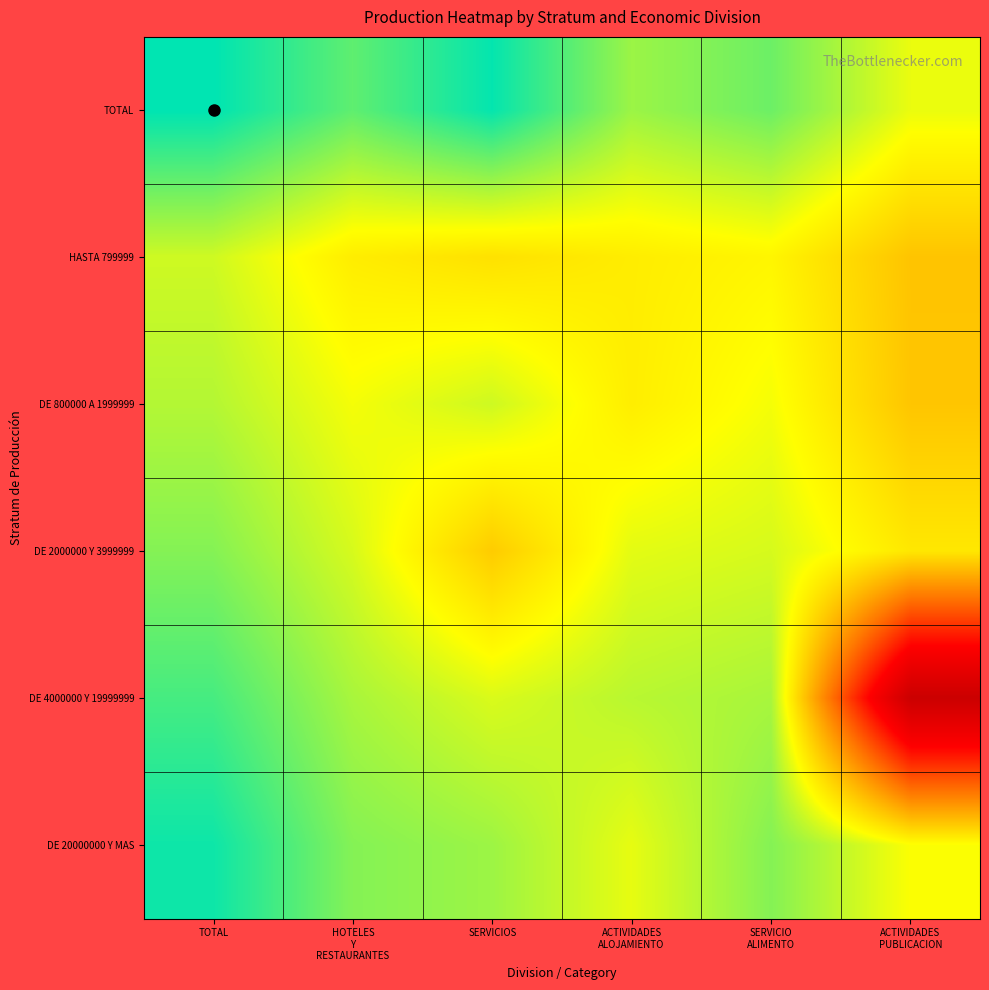

What is the difference between the highest and lowest values at SERVICIOS?

7.9